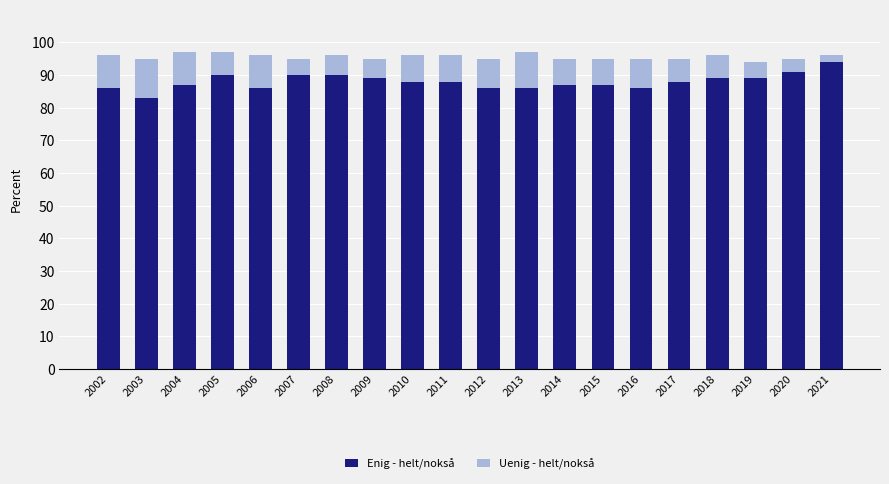

The value of Enig - helt/nokså at 2003 is 83. True or false?

True